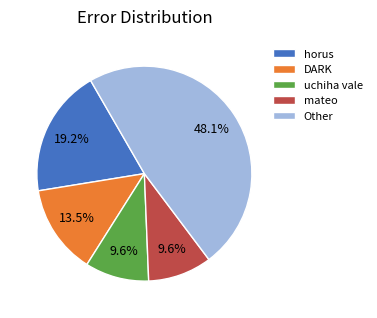

Is there any slice that represents more than half of the pie?

No